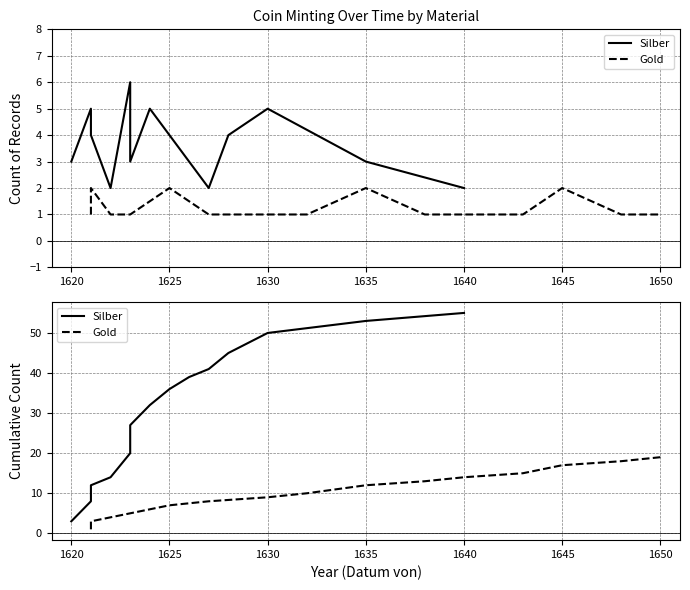

True or false: Silber has more than 2 points higher than both neighbors.

False